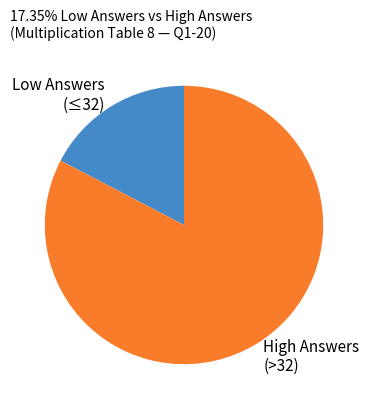

Which slice is the smallest?

Low Answers (≤32)